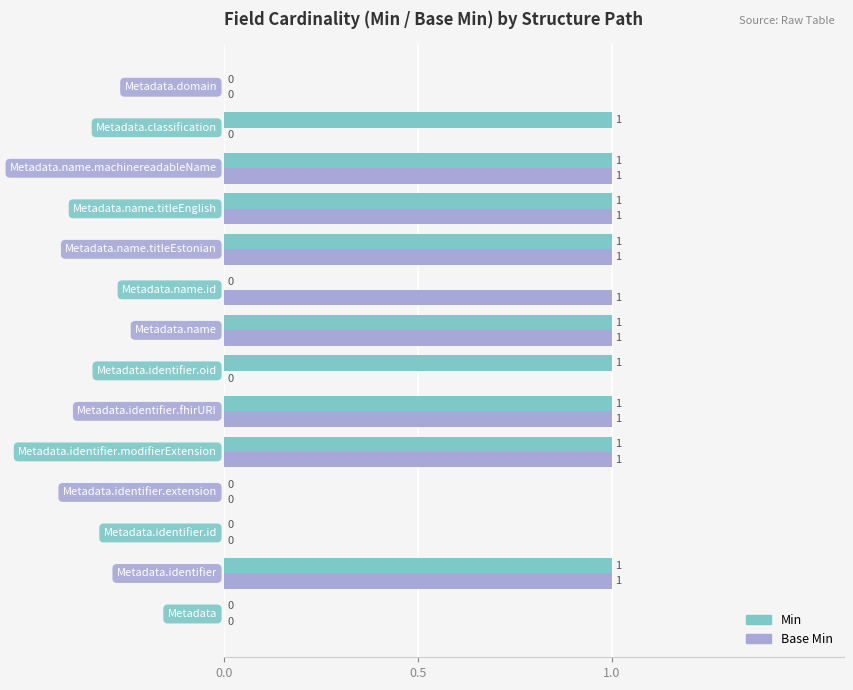

What is the sum of all Min values?

9